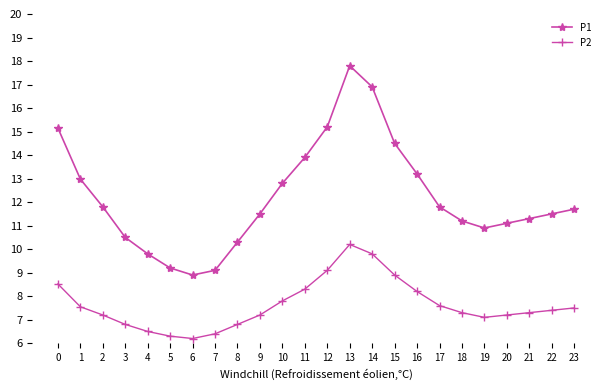

True or false: P2 and P1 cross at least once.

False